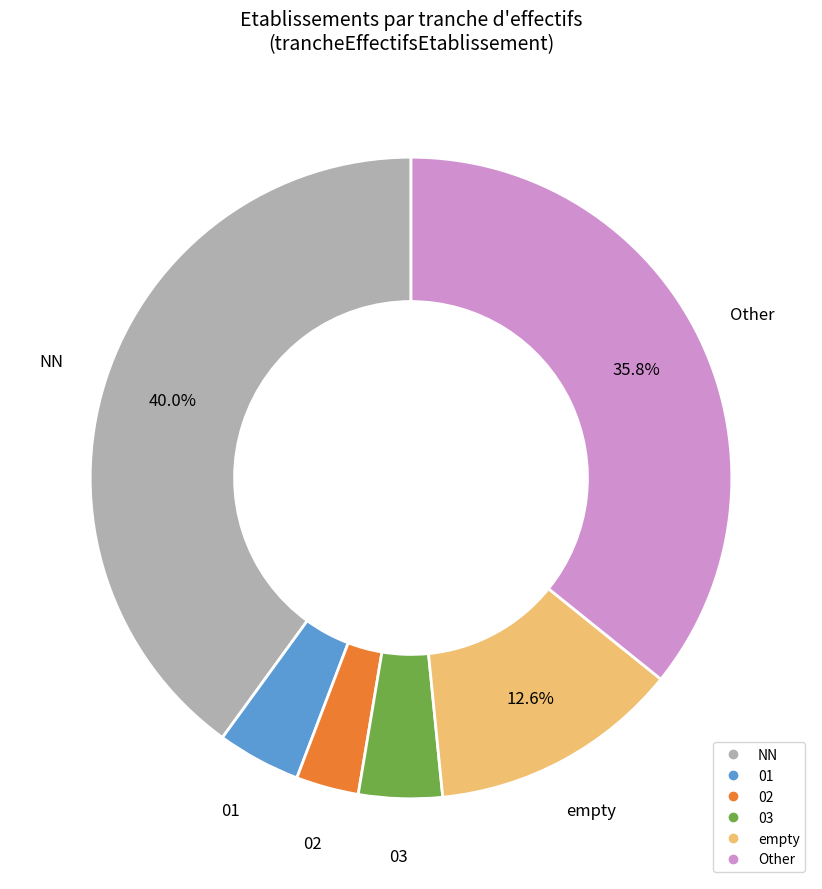

Is there a majority slice in this chart?

No